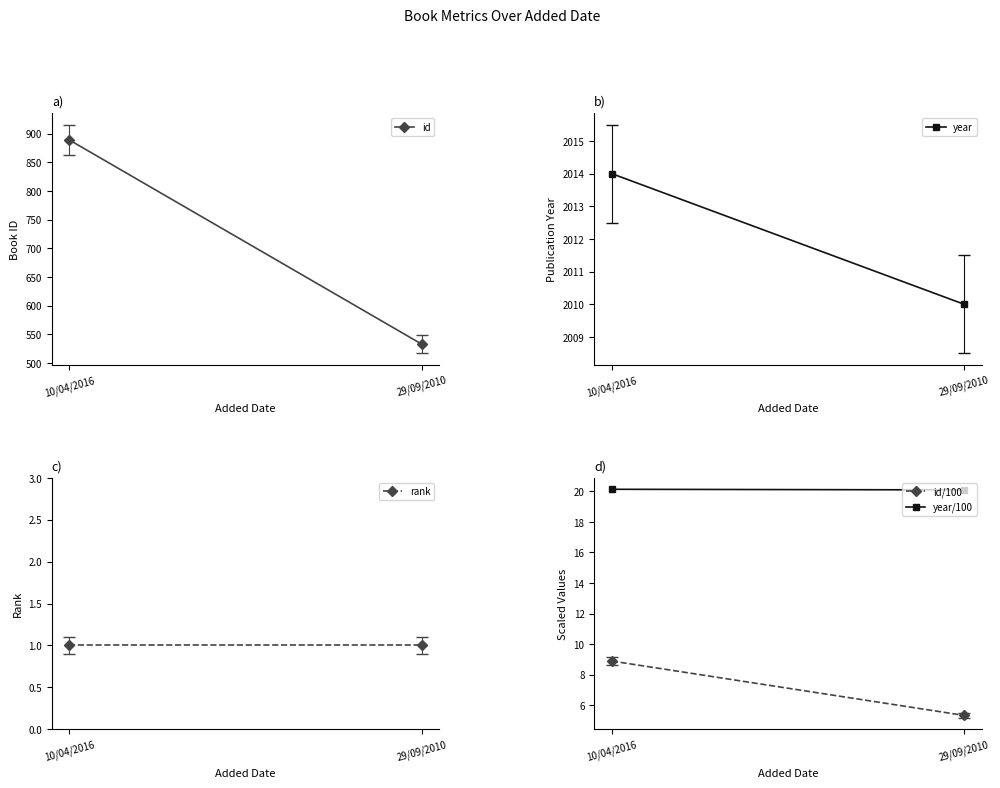

True or false: id/100 has a value of 8.9 at 10/04/2016.

True